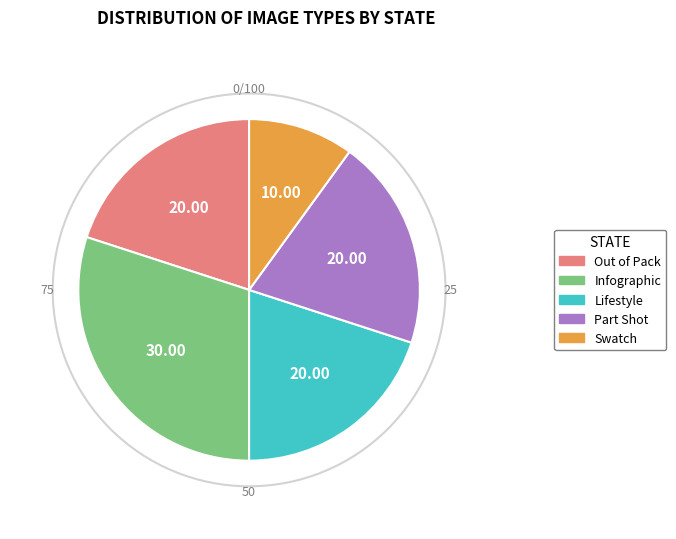

What is the ratio of the value at Out of Pack to the value at Lifestyle?

1.0